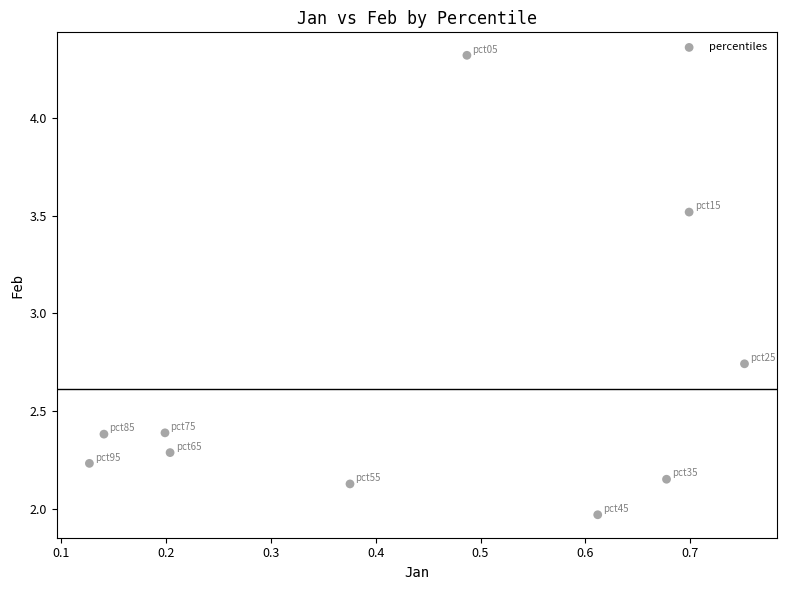

What is the average Y value?

2.6